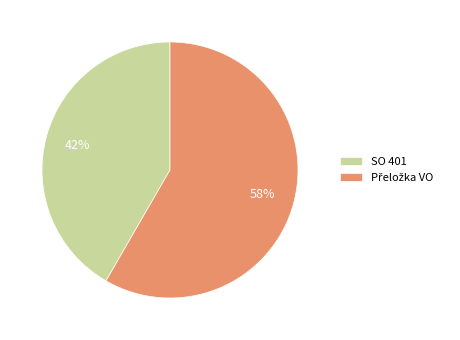

Does any single category account for the majority?

Yes